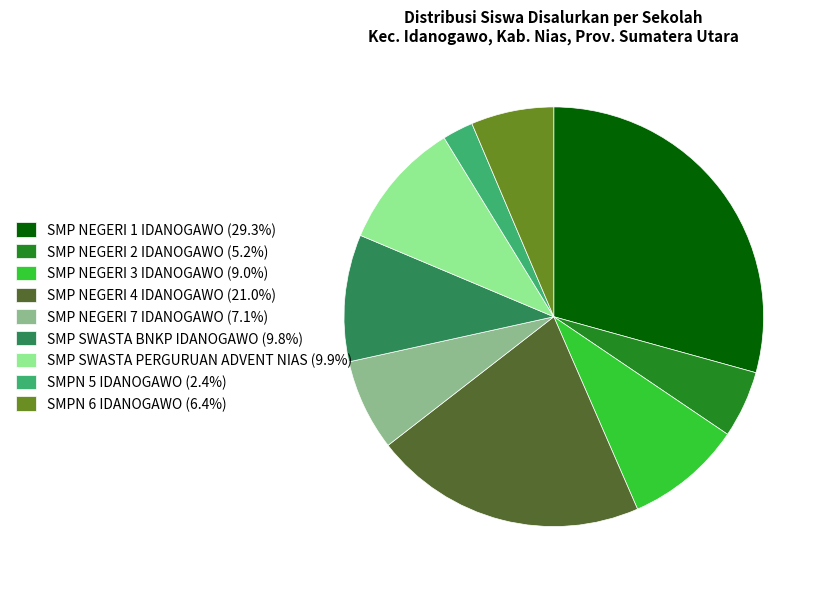

Is there a majority slice in this chart?

No